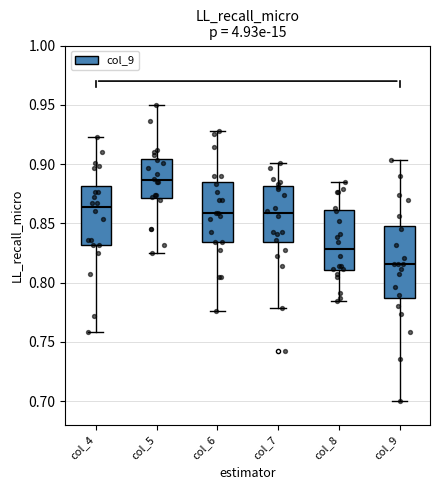

Which box has the lowest median line?

col_9